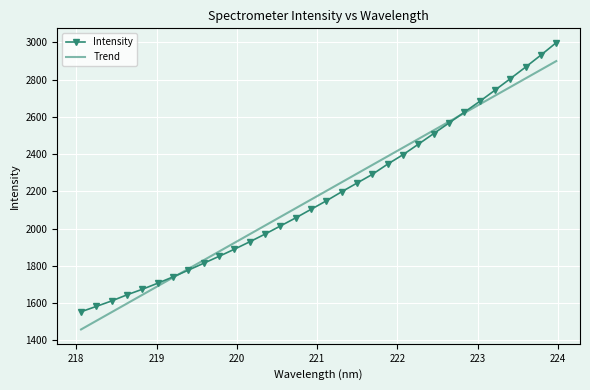

List the series in order of their peak value, lowest first.

Trend, Intensity